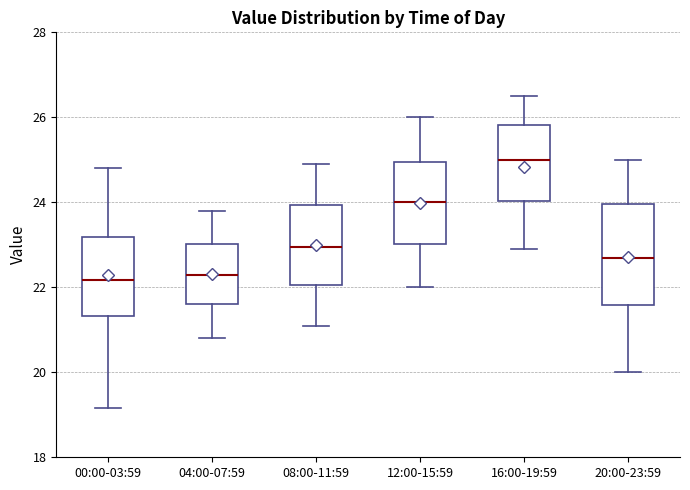

Which box is the tallest, from its lower edge to its upper edge?

20:00-23:59